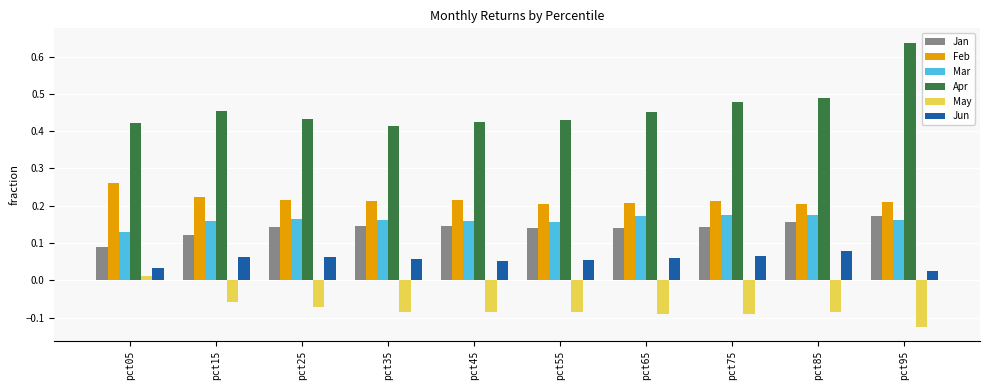

Rank the series at pct25 from highest to lowest value.

Apr, Feb, Mar, Jan, Jun, May